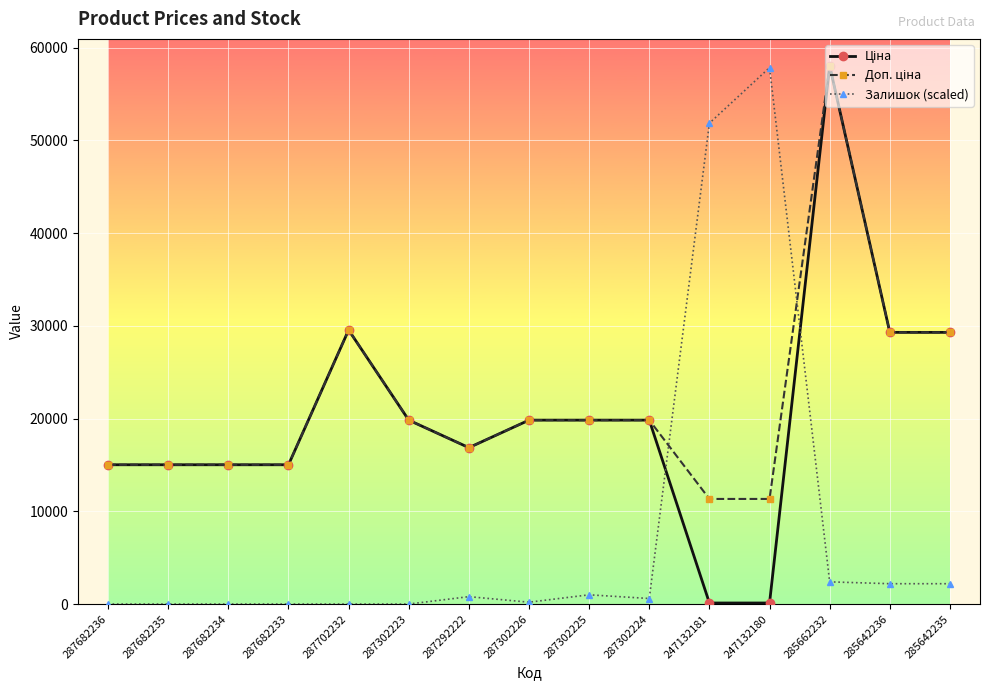

At which category is the sum across all series the highest?

285662232